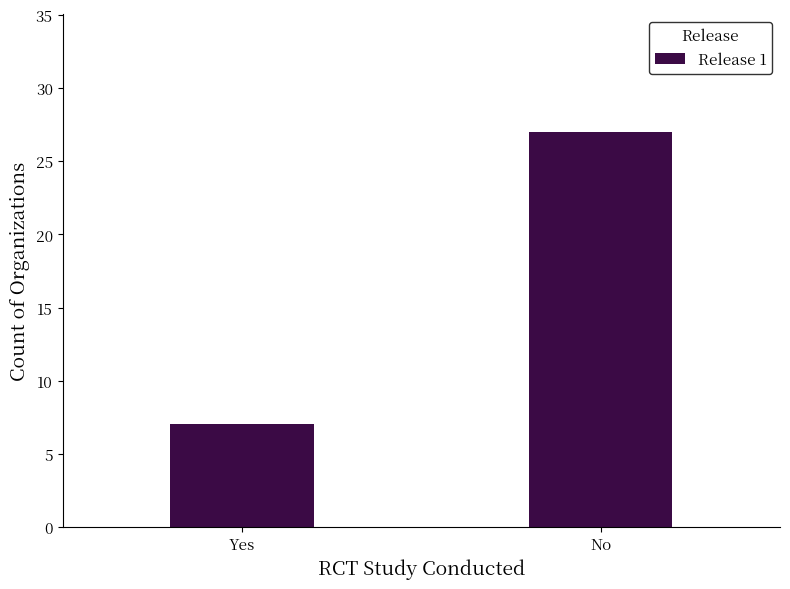

What position from the left is Yes?

1